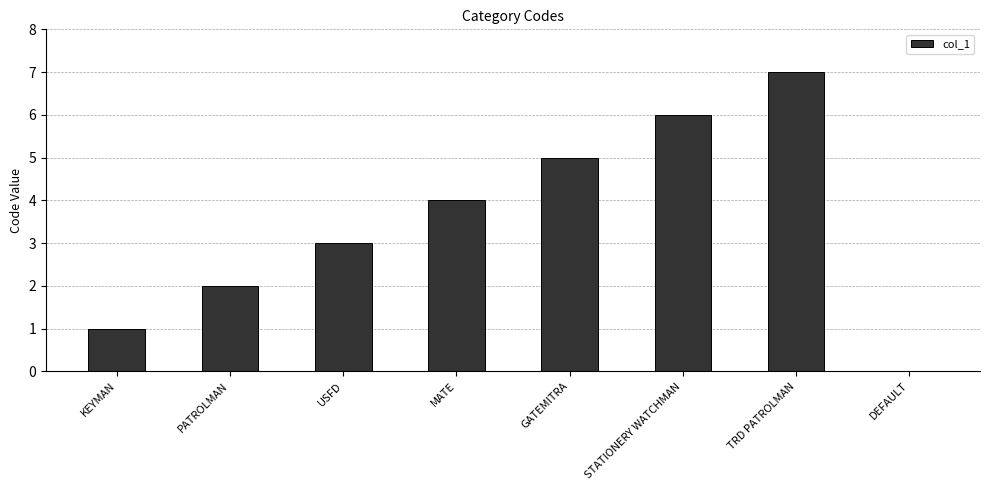

Read the value at USFD.

3